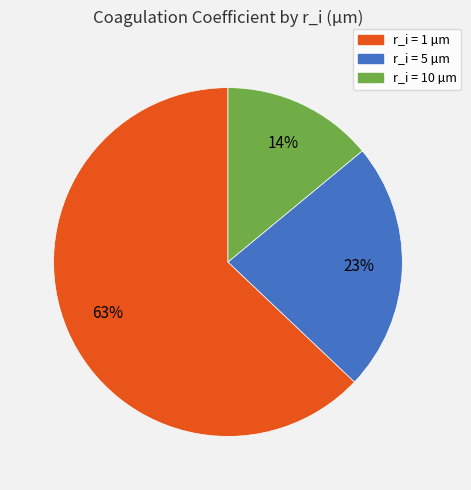

Does any single category account for the majority?

Yes